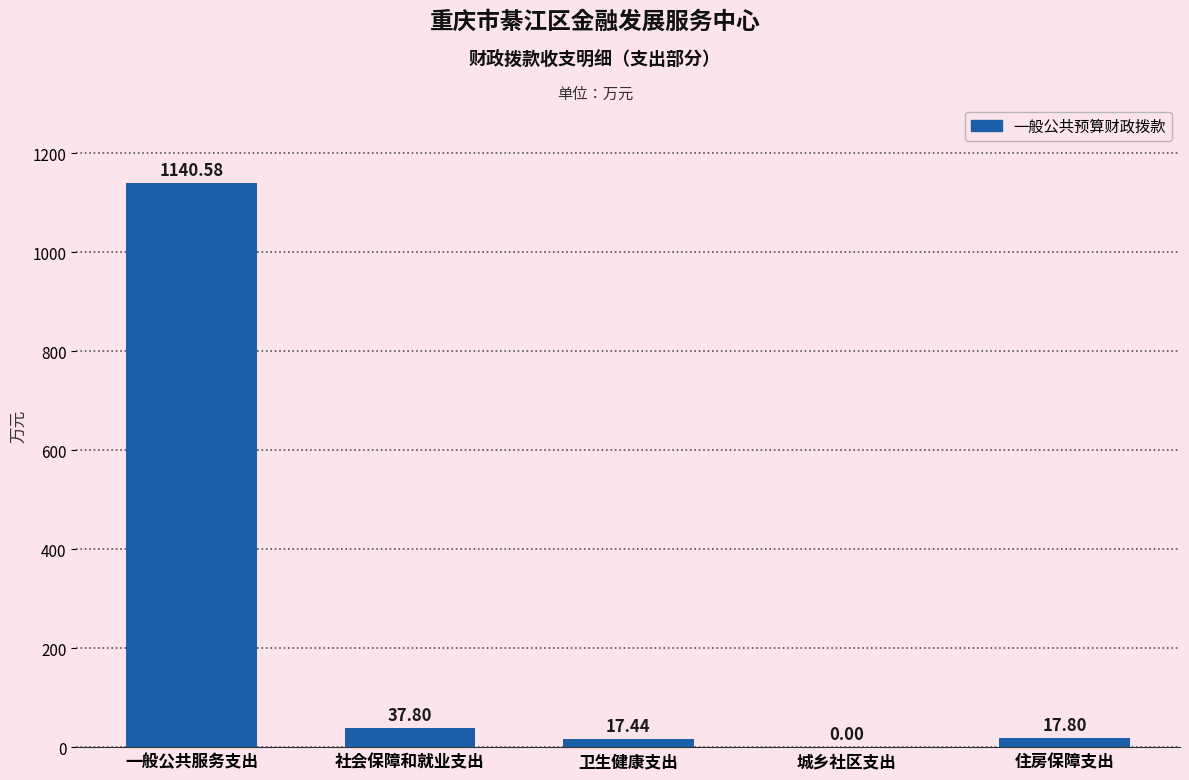

At which label is the value closest to 570?

社会保障和就业支出